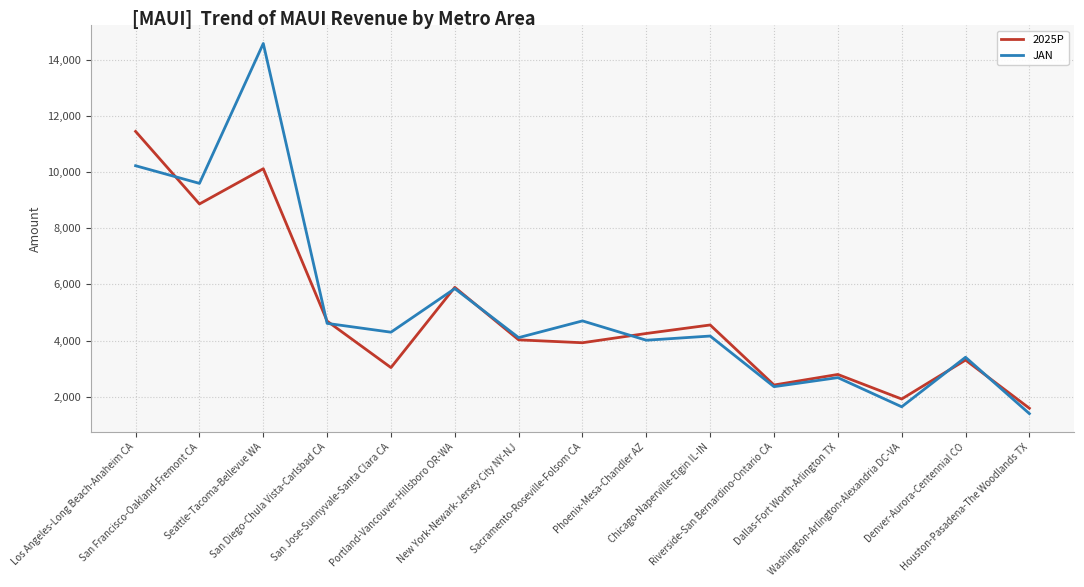

How many lines are shown in the chart?

2